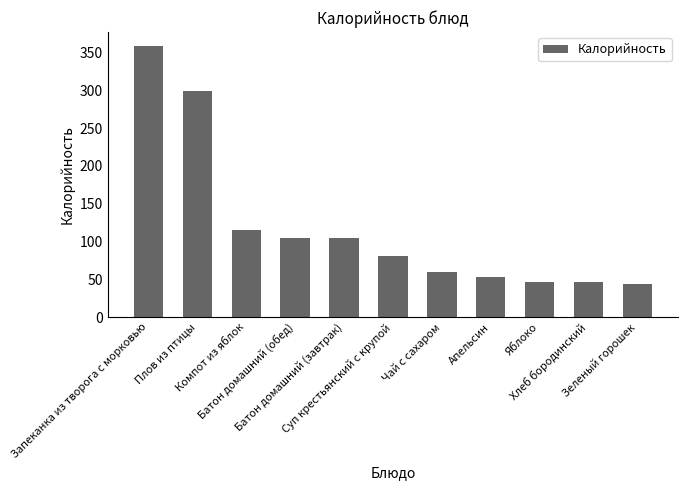

How many distinct data groups are displayed?

1